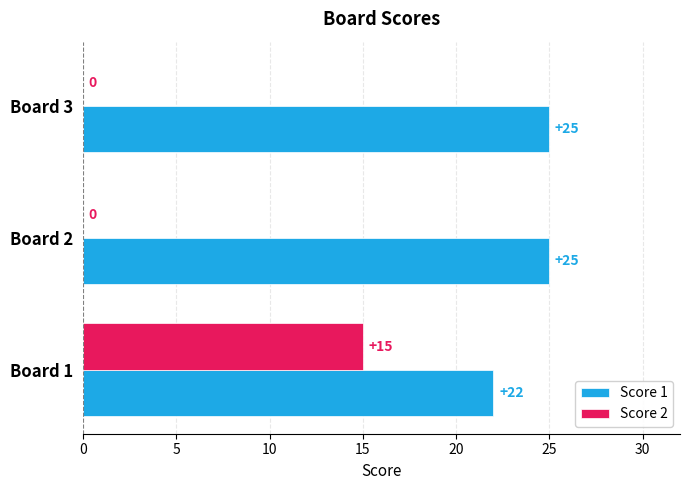

What value does the Score 1 series have at Board 3?

25